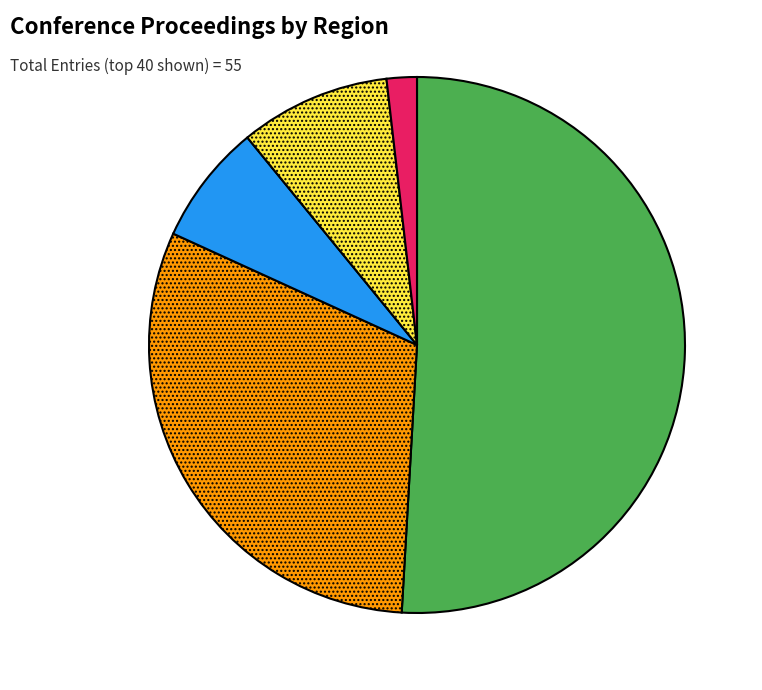

Is there a majority slice in this chart?

Yes